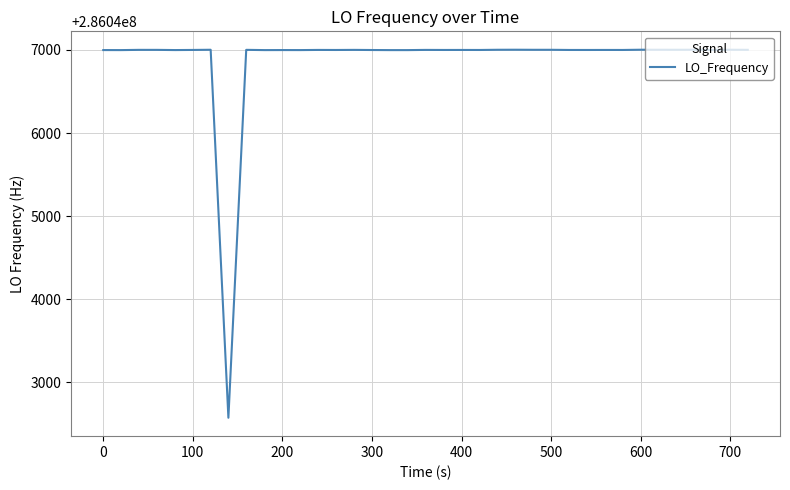

What is the minimum value shown in the chart?

286042571.0